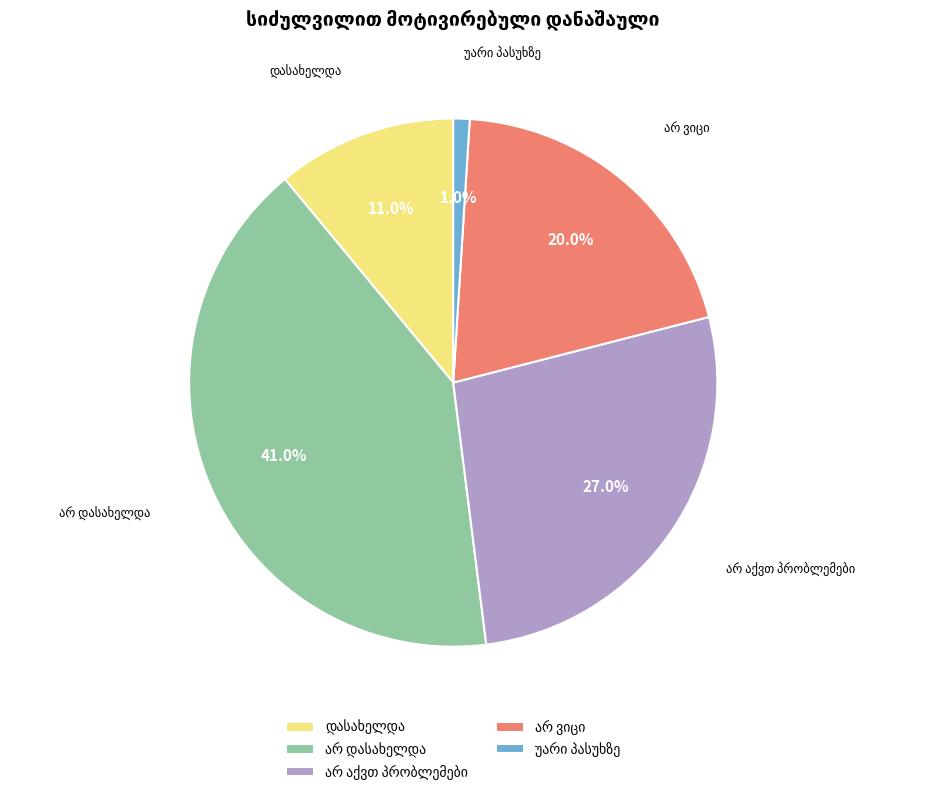

How many slices are in this pie chart?

5